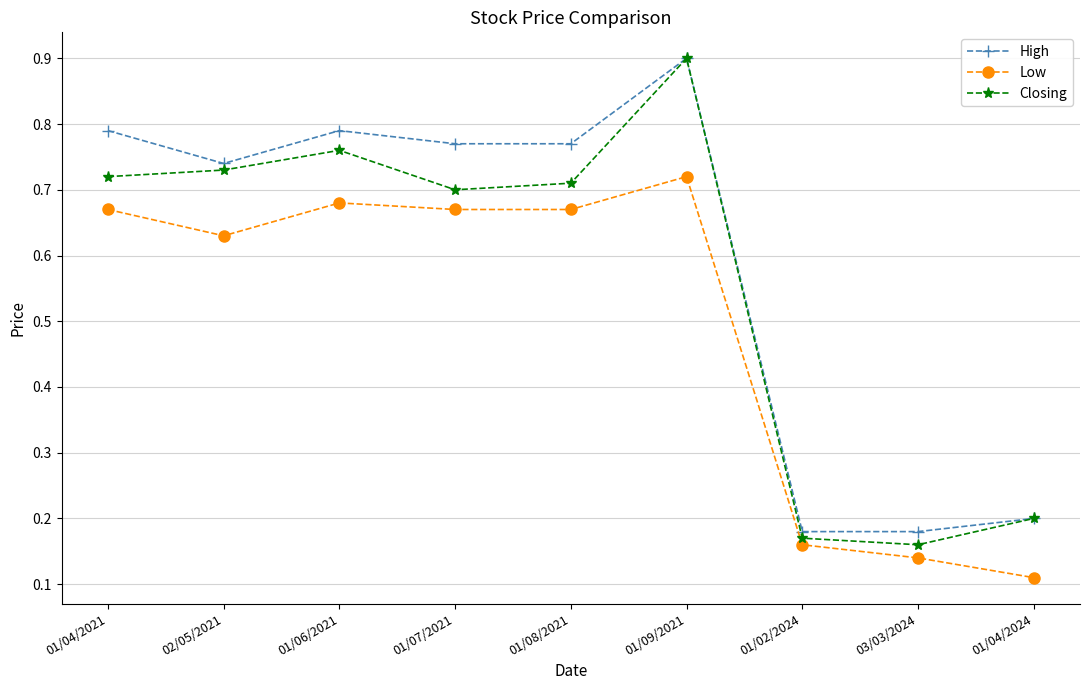

How many Low values are between 0 and 1?

9